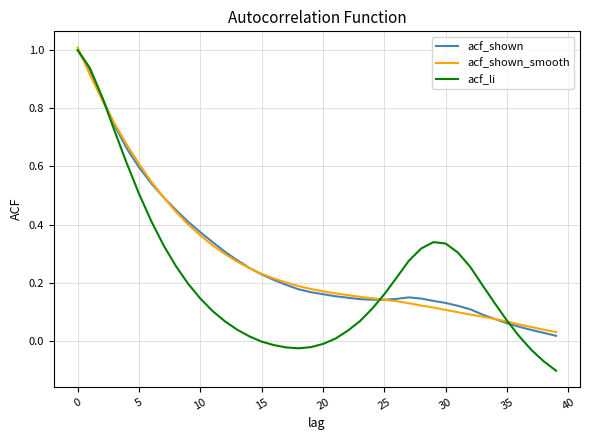

Which series has the largest range (max minus min)?

acf_li